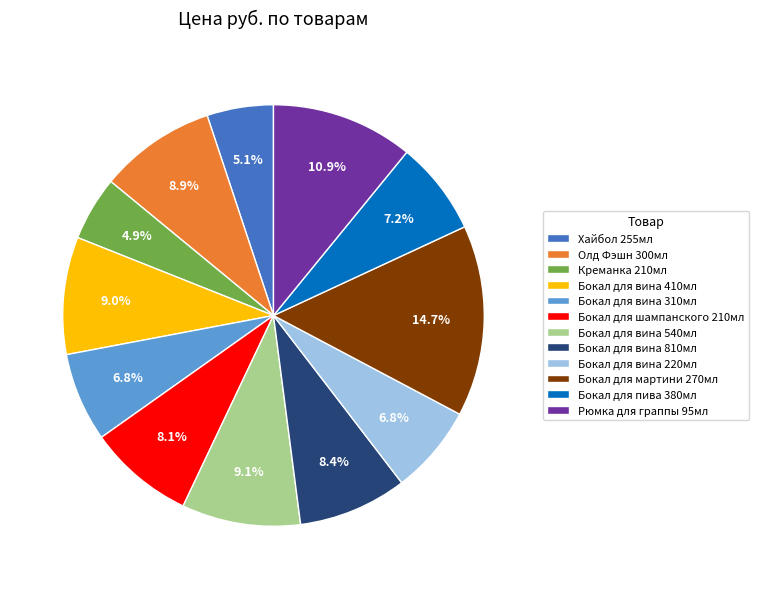

How many segments does this pie chart have?

12